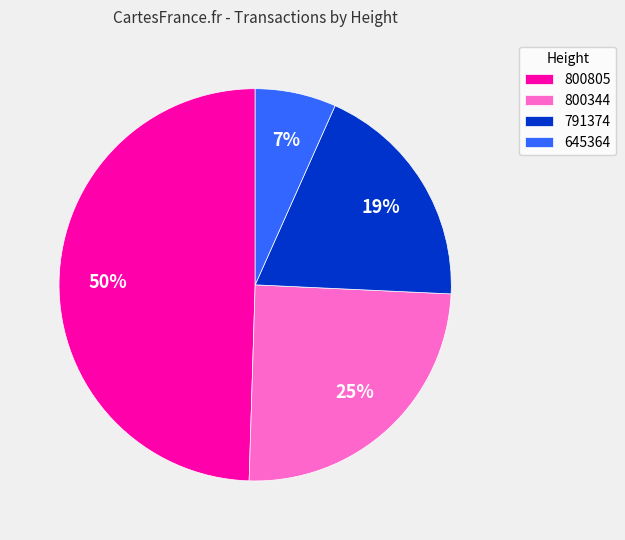

Combined, do 800344 and 791374 account for over 50%?

No